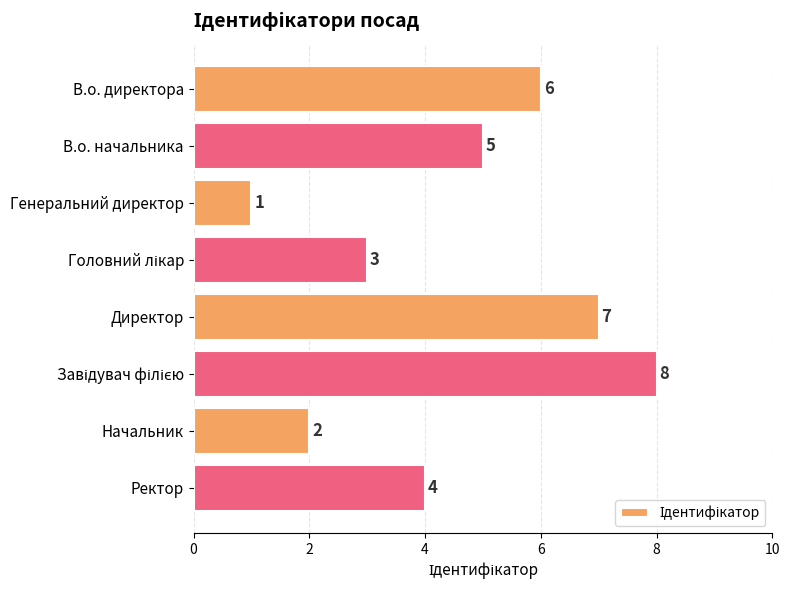

What is the sum of all values?

36